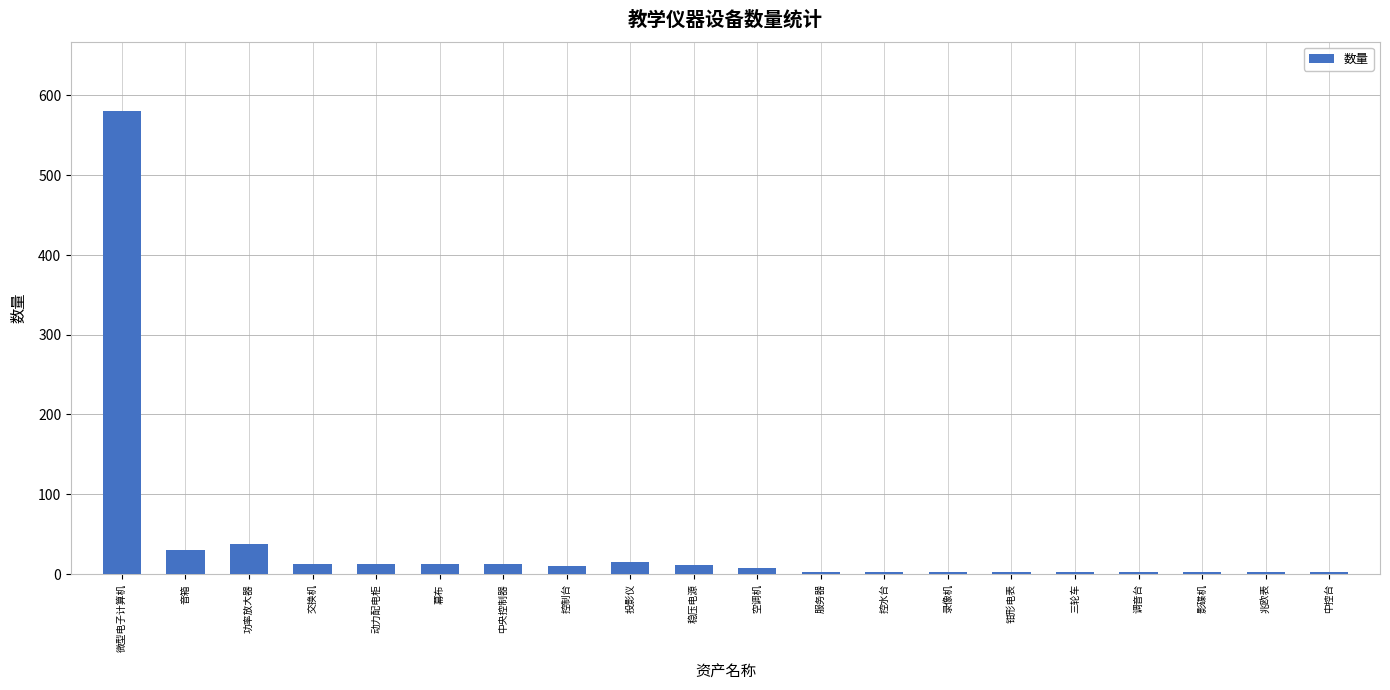

True or false: the data shows 15 at 投影仪.

True